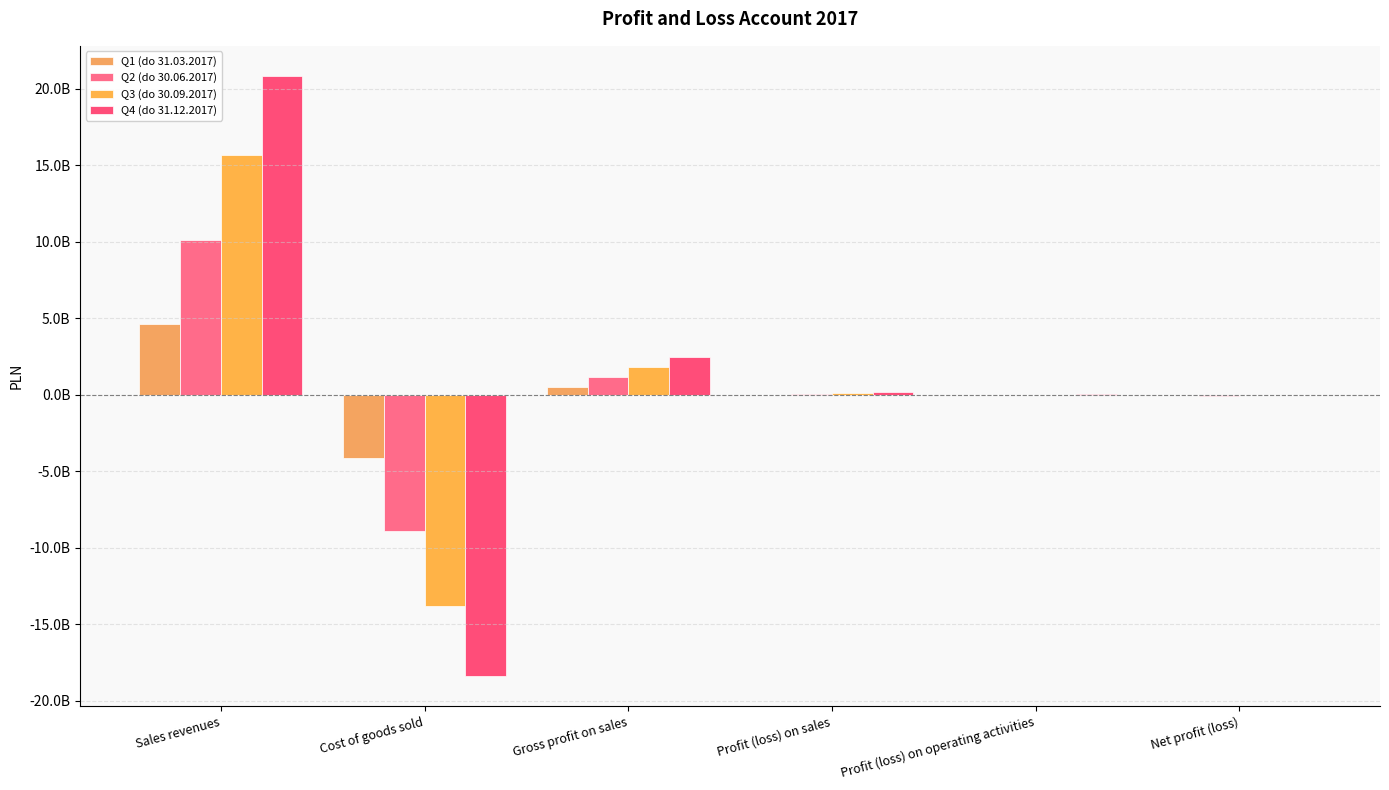

Reading left to right, extract all data points from this chart.

Q1 (do 31.03.2017): Sales revenues=4651076393.4	Cost of goods sold=-4119829214.5	Gross profit on sales=531247178.9	Profit (loss) on sales=-21954686.0	Profit (loss) on operating activities=-6980040.8	Net profit (loss)=-14962171.3
Q2 (do 30.06.2017): Sales revenues=10117817156.7	Cost of goods sold=-8931580304.5	Gross profit on sales=1186236852.2	Profit (loss) on sales=51938319.2	Profit (loss) on operating activities=-46542848.6	Net profit (loss)=-76772522.7
Q3 (do 30.09.2017): Sales revenues=15658522620.0	Cost of goods sold=-13844033596.6	Gross profit on sales=1814489023.4	Profit (loss) on sales=105413861.2	Profit (loss) on operating activities=11610125.1	Net profit (loss)=-39309955.2
Q4 (do 31.12.2017): Sales revenues=20849464962.2	Cost of goods sold=-18384147700.9	Gross profit on sales=2465317261.3	Profit (loss) on sales=146233843.0	Profit (loss) on operating activities=62994247.9	Net profit (loss)=-29559705.1